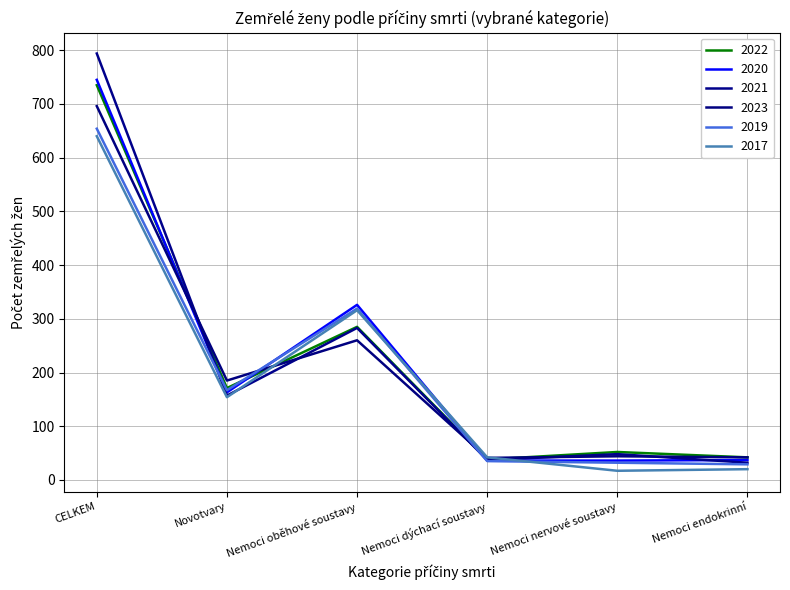

How many distinct data groups are displayed?

6